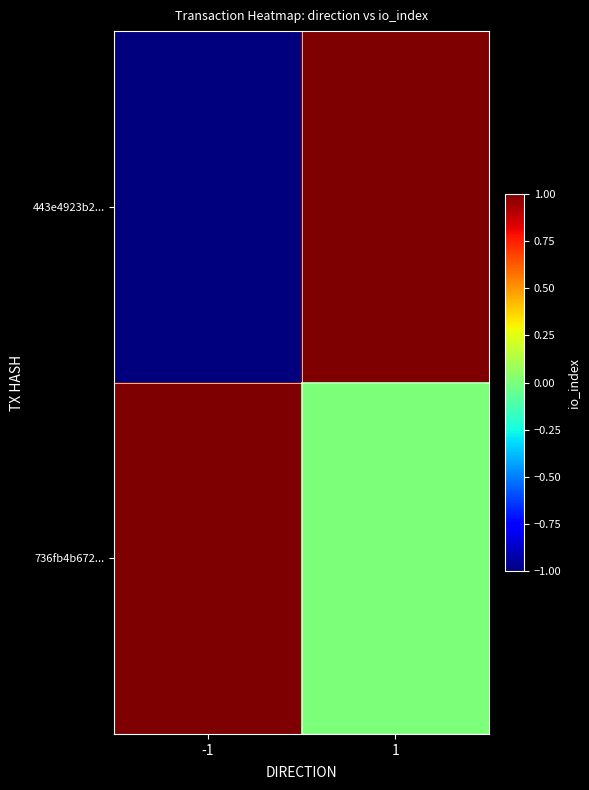

At which category is the sum across all series the highest?

1